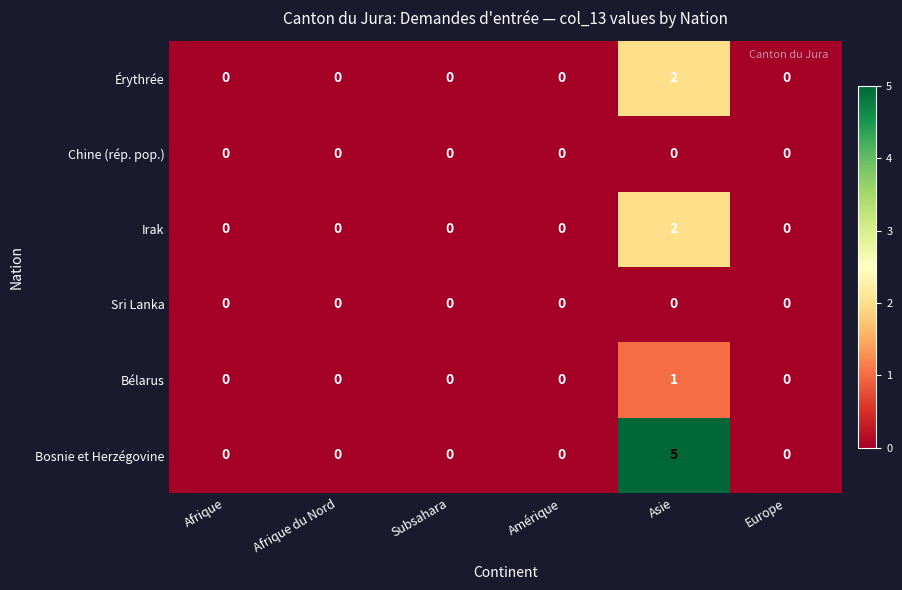

The Chine (rép. pop.) series shows 0 at Afrique. True or false?

True